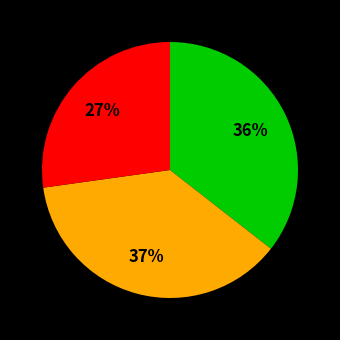

How many slices are in this pie chart?

3